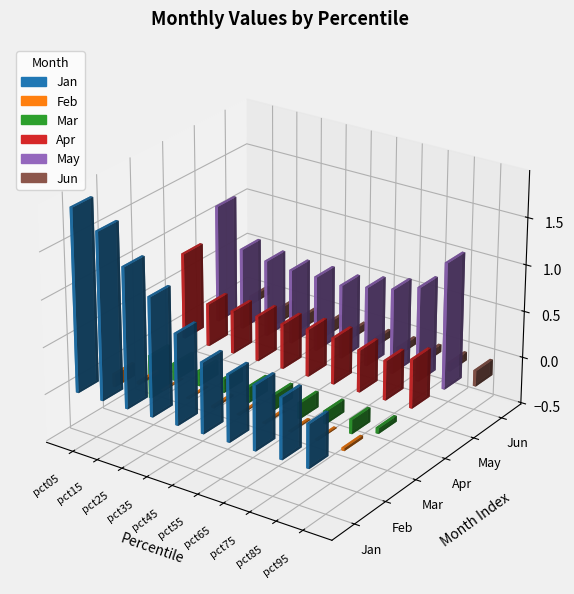

Rank the categories by Feb value from lowest to highest.

pct05, pct95, pct15, pct45, pct65, pct75, pct55, pct85, pct35, pct25